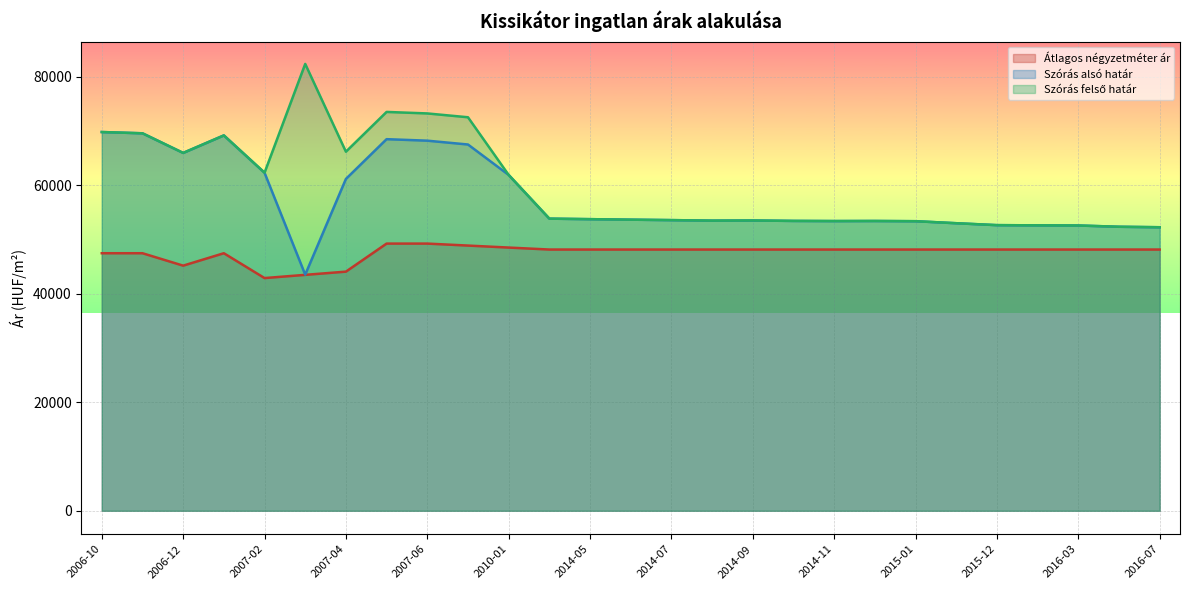

True or false: Átlagos négyzetméter ár and Szórás felső határ intersect in this chart.

False